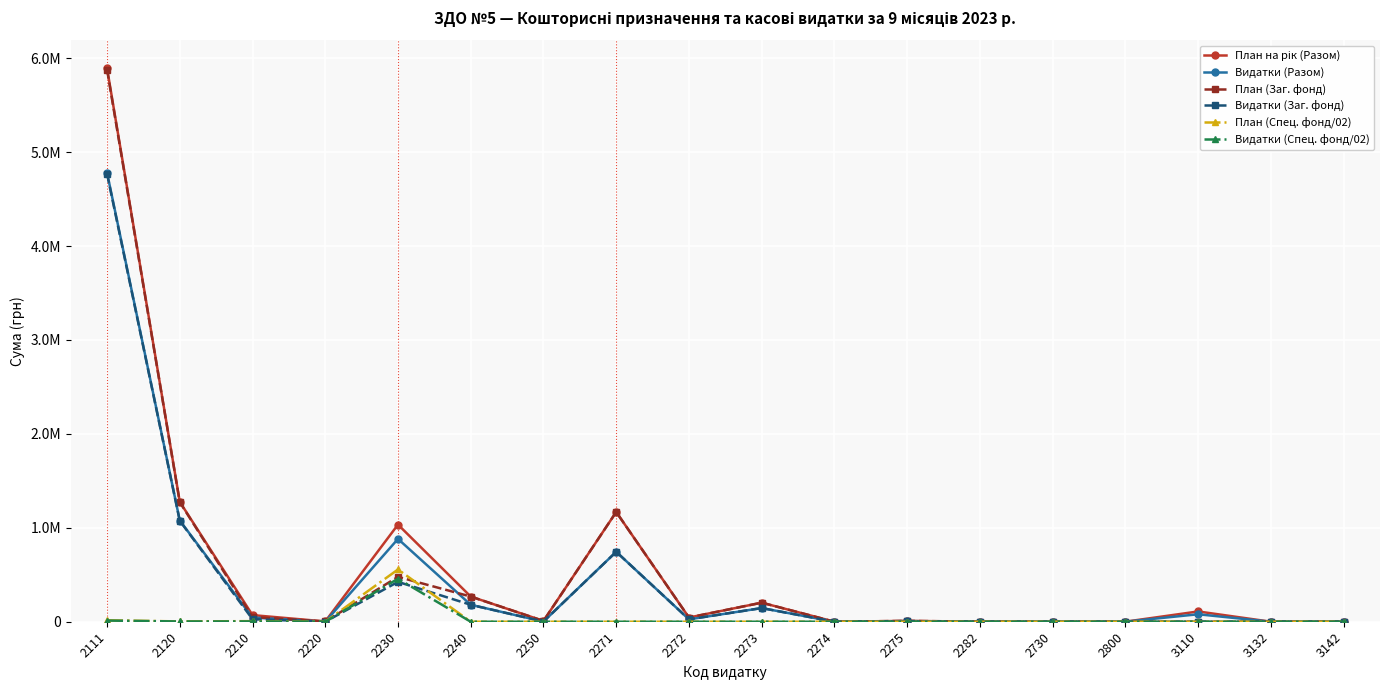

Rank the series by their maximum value, from highest to lowest.

План на рік (Разом), План (Заг. фонд), Видатки (Разом), Видатки (Заг. фонд), План (Спец. фонд/02), Видатки (Спец. фонд/02)